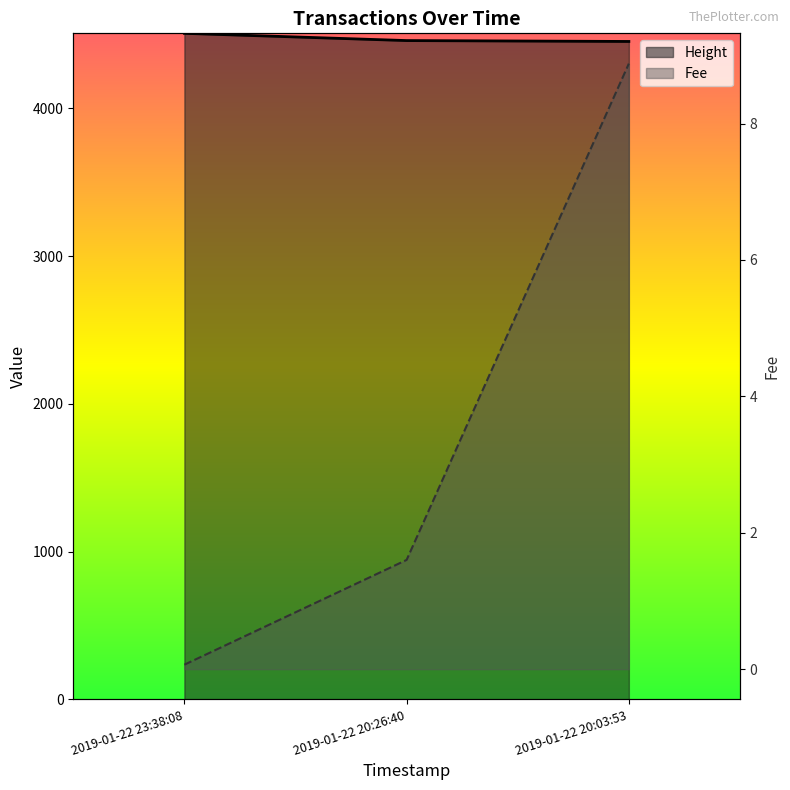

What is the difference between the maximum and minimum values in the Fee series?

8.8